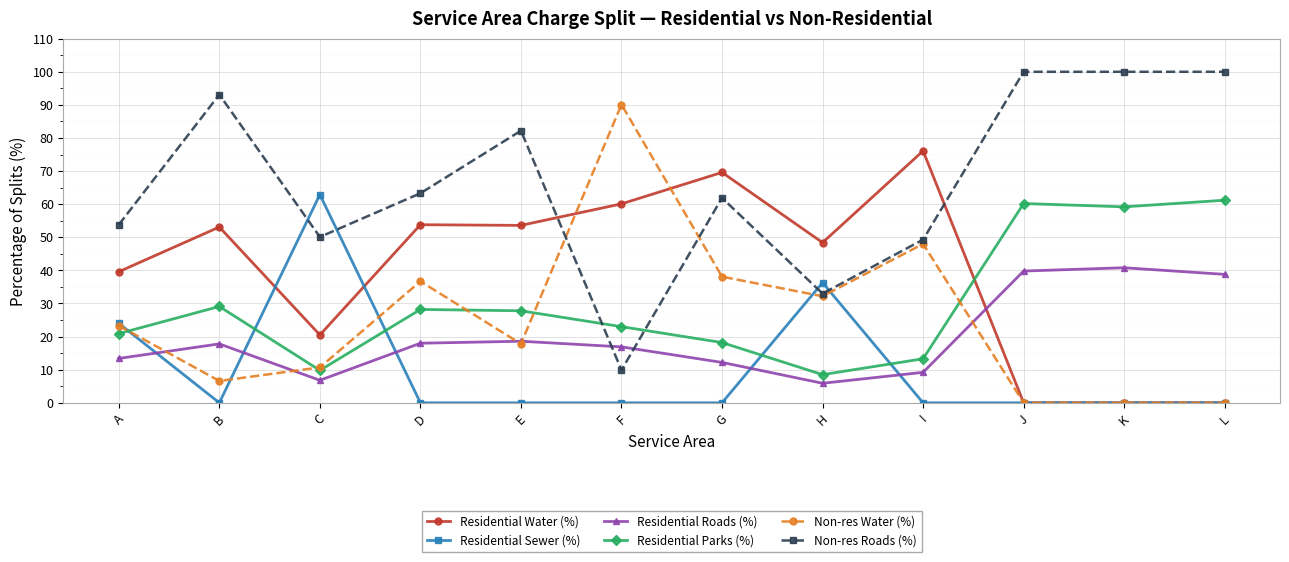

What is the value of the Residential Roads (%) point at the 6th from the left?

16.9